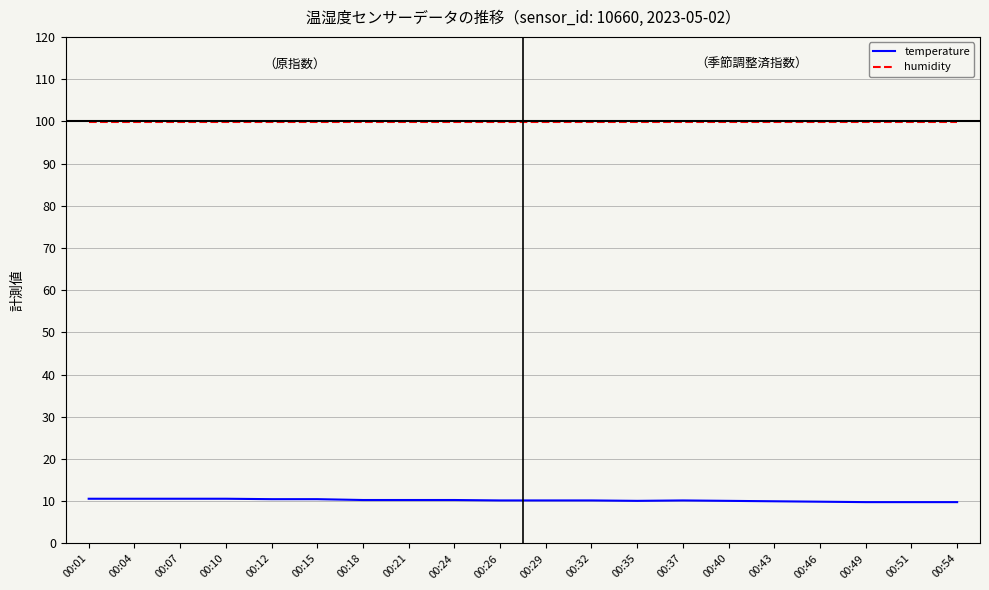

What is the maximum value for humidity?

99.9